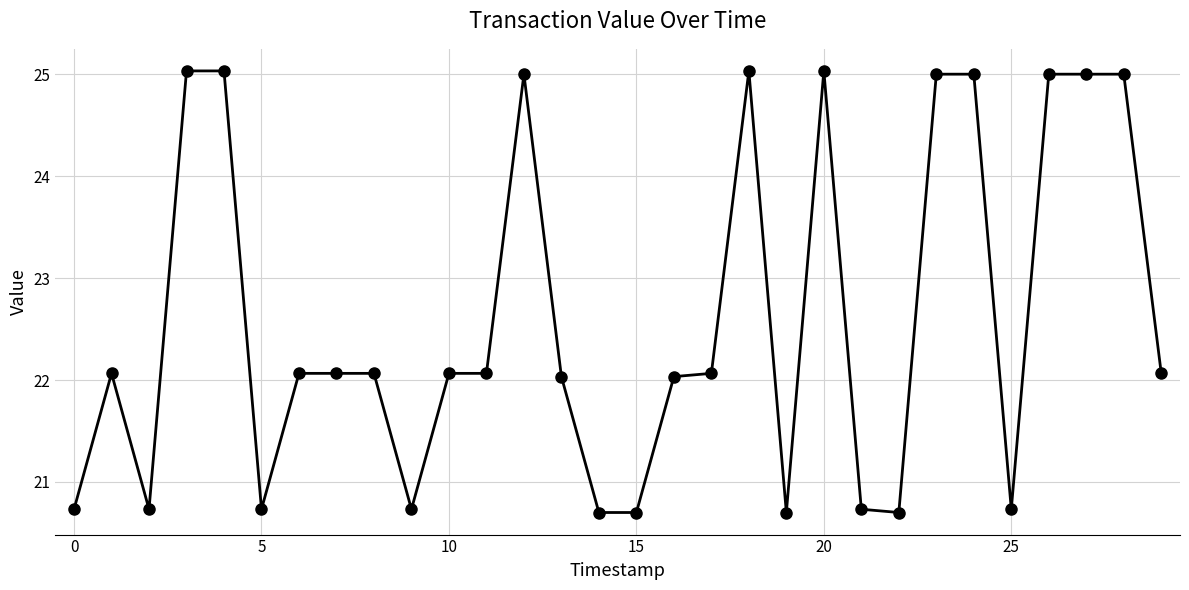

True or false: the data has more than 0 interior local peaks.

True